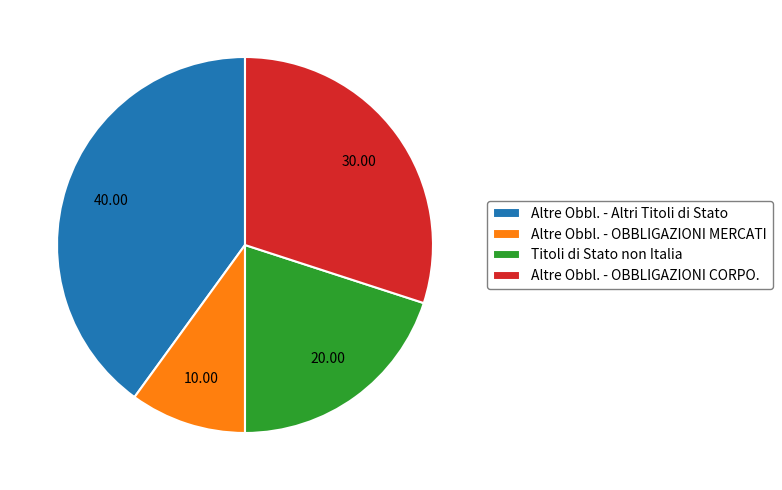

Does any single category account for the majority?

No